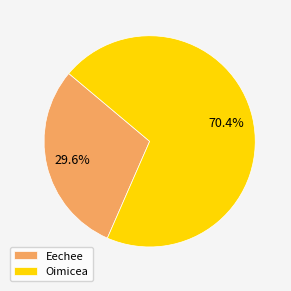

What percentage is NOT represented by Oimicea?

29.6%